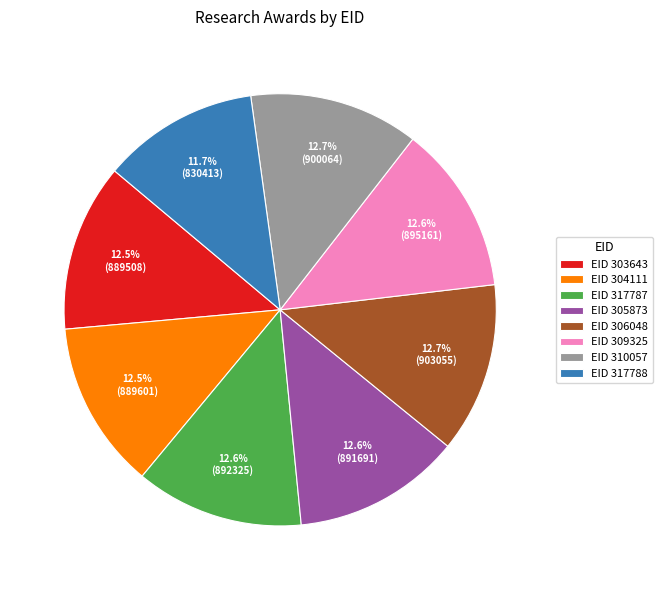

What is the ratio of the value at EID 304111 to the value at EID 309325?

1.0